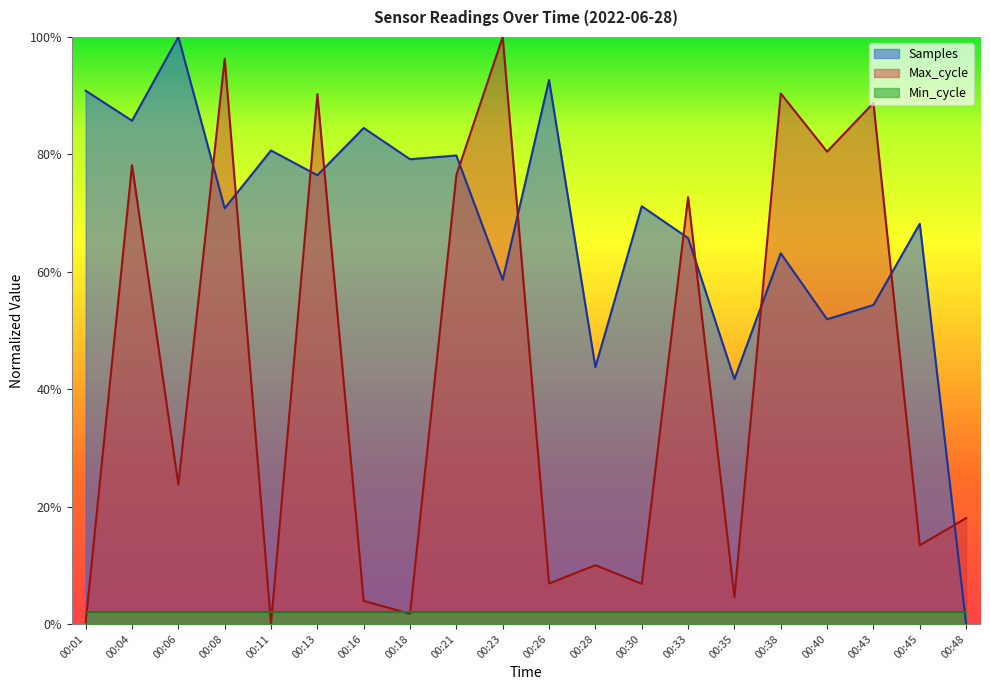

What are all the series names shown in the legend?

Samples, Max_cycle, Min_cycle